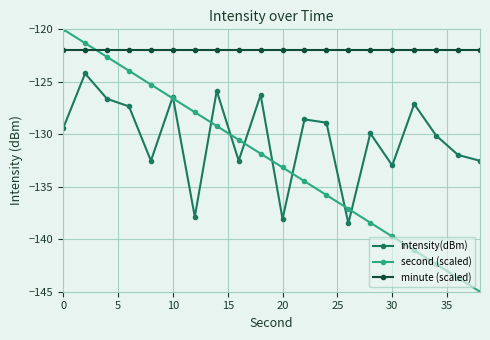

What is the value of the intensity(dBm) point at the 8th from the left?

-125.9